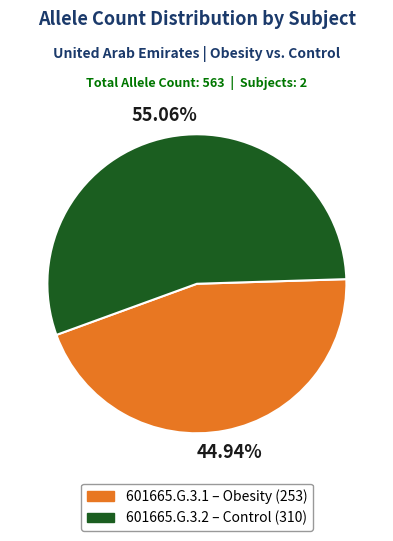

Is there a majority slice in this chart?

Yes